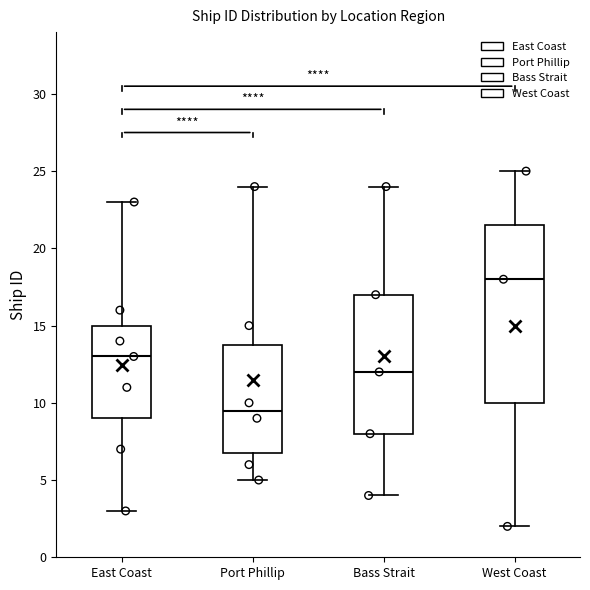

Reading left to right, read every box against the y-axis: the position of its median line, the range the box covers, and the ends of its whiskers. The values are not printed on the chart, so give them approximately, as read against the axis.

East Coast: median 13.0, box 9.0 to 15.0, whiskers 3.0 to 23.0
Port Phillip: median 9.5, box 7.0 to 14.0, whiskers 5.0 to 24.0
Bass Strait: median 12.0, box 8.0 to 17.0, whiskers 4.0 to 24.0
West Coast: median 18.0, box 10.0 to 21.5, whiskers 2.0 to 25.0